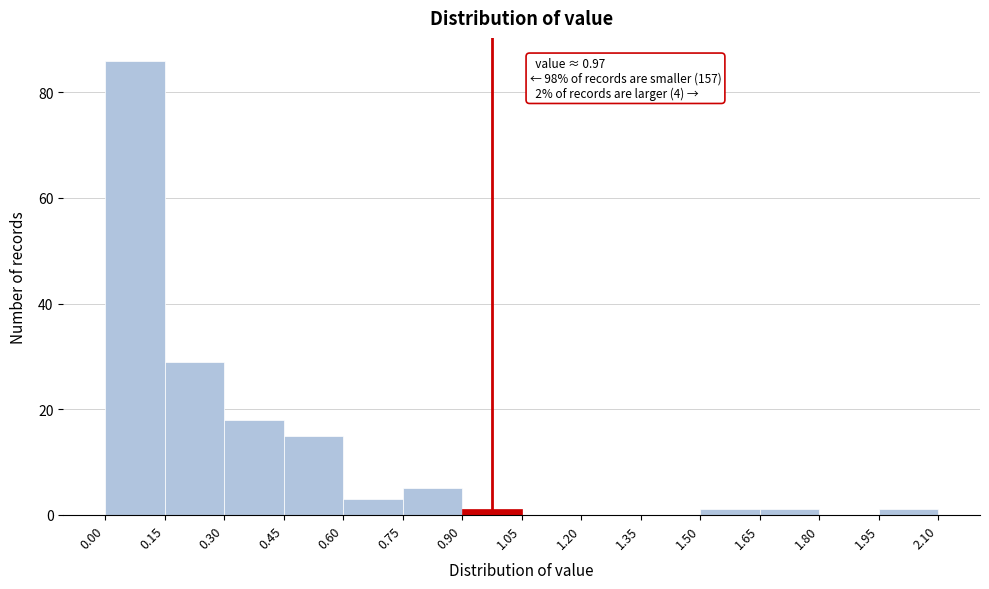

Over which range of the x-axis is the bar tallest?

0.00 to 0.15